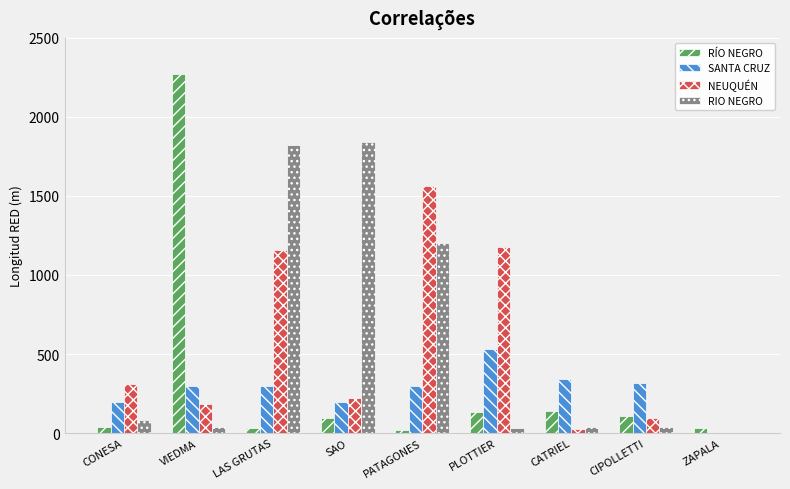

Is the value of NEUQUÉN at CIPOLLETTI greater than the value of RÍO NEGRO at CONESA?

Yes